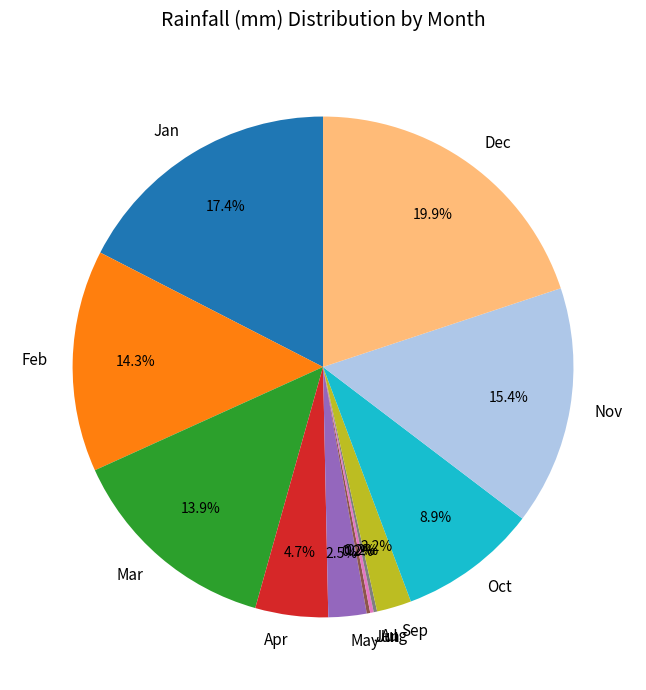

Is the sum of Dec and May greater than half?

No